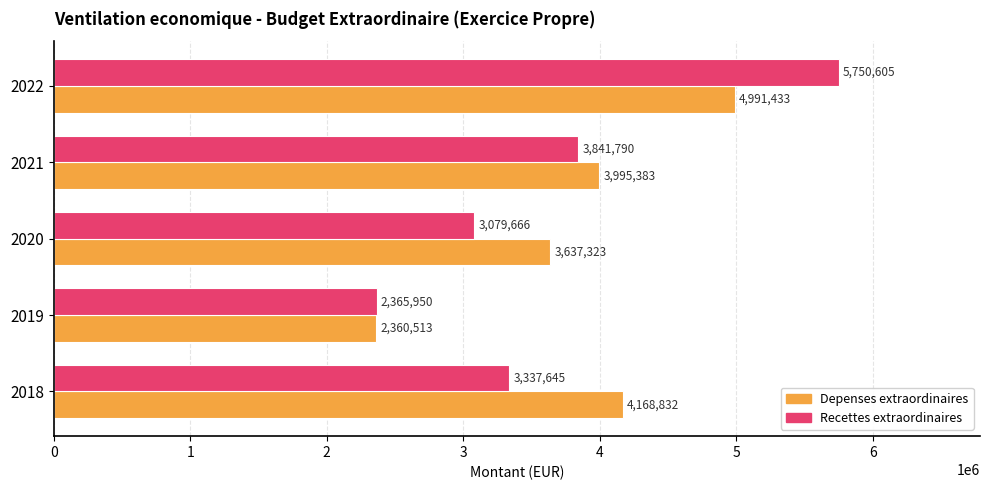

List the series in order of their peak value, lowest first.

Depenses extraordinaires, Recettes extraordinaires